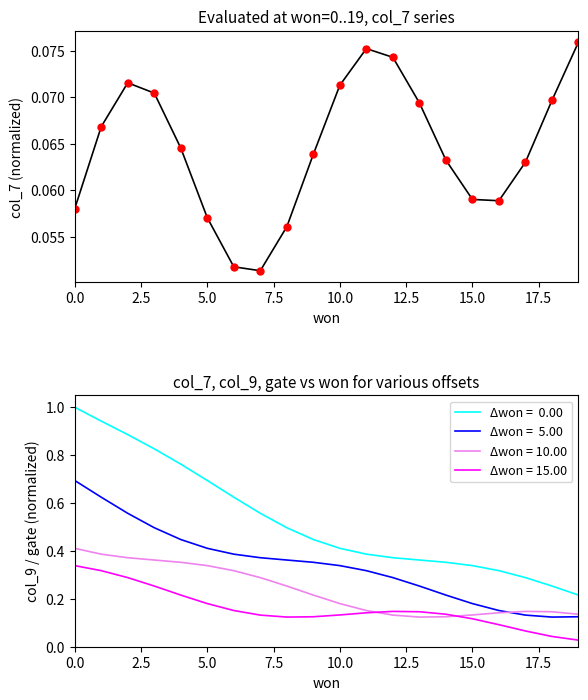

Count the number of categories in the chart.

20